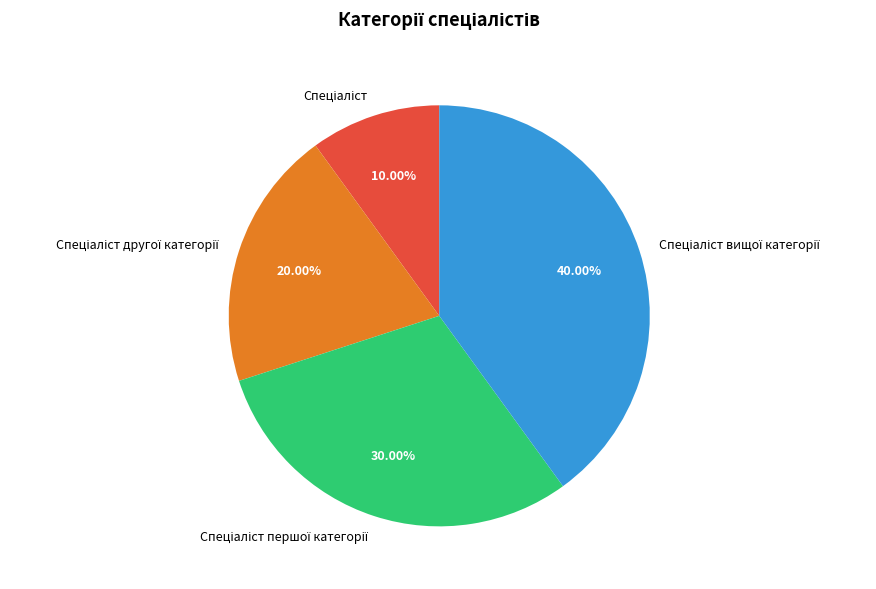

Is there any slice that represents more than half of the pie?

No